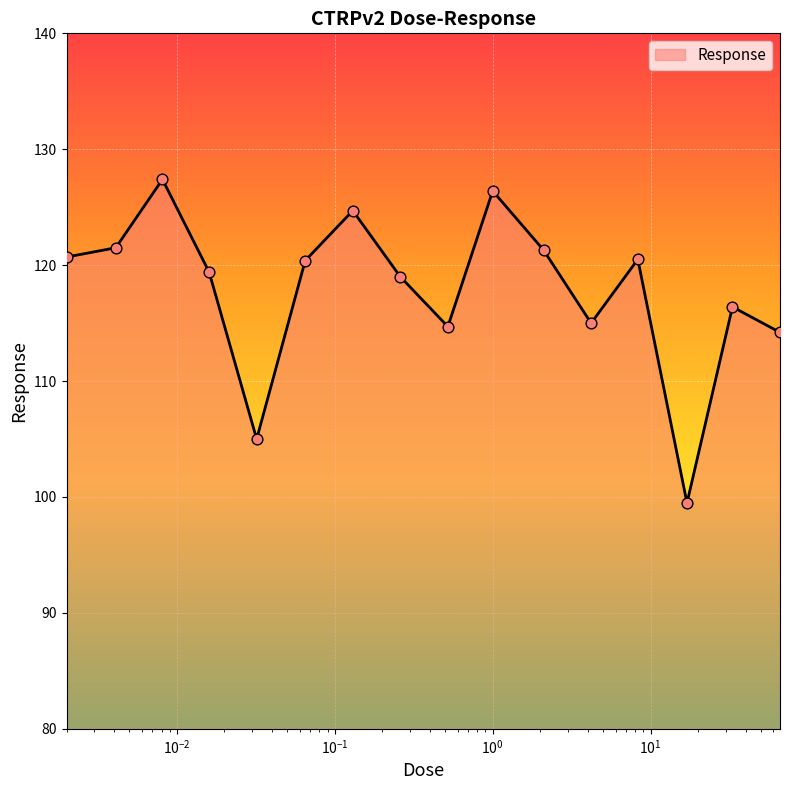

What is the difference between the maximum and minimum values?

27.9